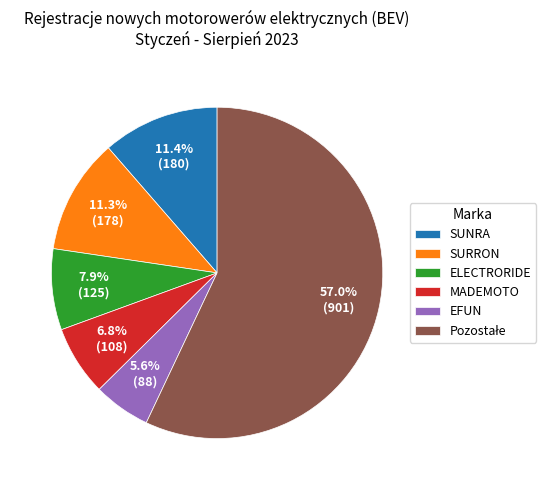

Does EFUN represent more than half of the total?

No